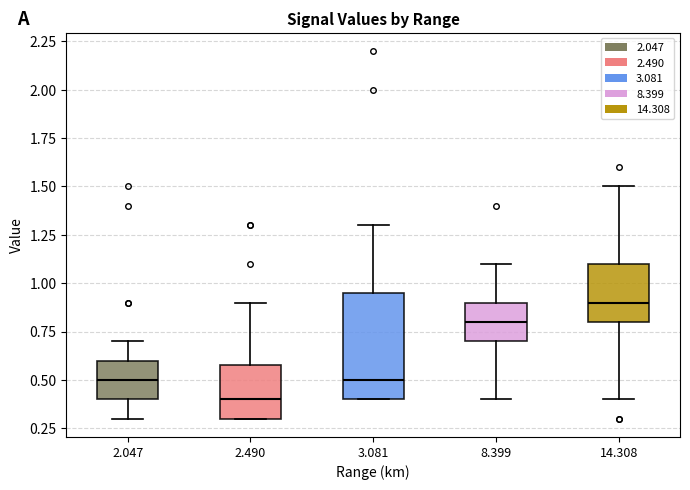

Reading left to right, read every box against the y-axis: the position of its median line, the range the box covers, and the ends of its whiskers. The values are not printed on the chart, so give them approximately, as read against the axis.

2.047: median 0.50, box 0.40 to 0.60, whiskers 0.30 to 0.70
2.490: median 0.40, box 0.30 to 0.60, whiskers 0.30 to 0.90
3.081: median 0.50, box 0.40 to 0.95, whiskers 0.40 to 1.30
8.399: median 0.80, box 0.70 to 0.90, whiskers 0.40 to 1.10
14.308: median 0.90, box 0.80 to 1.10, whiskers 0.40 to 1.50